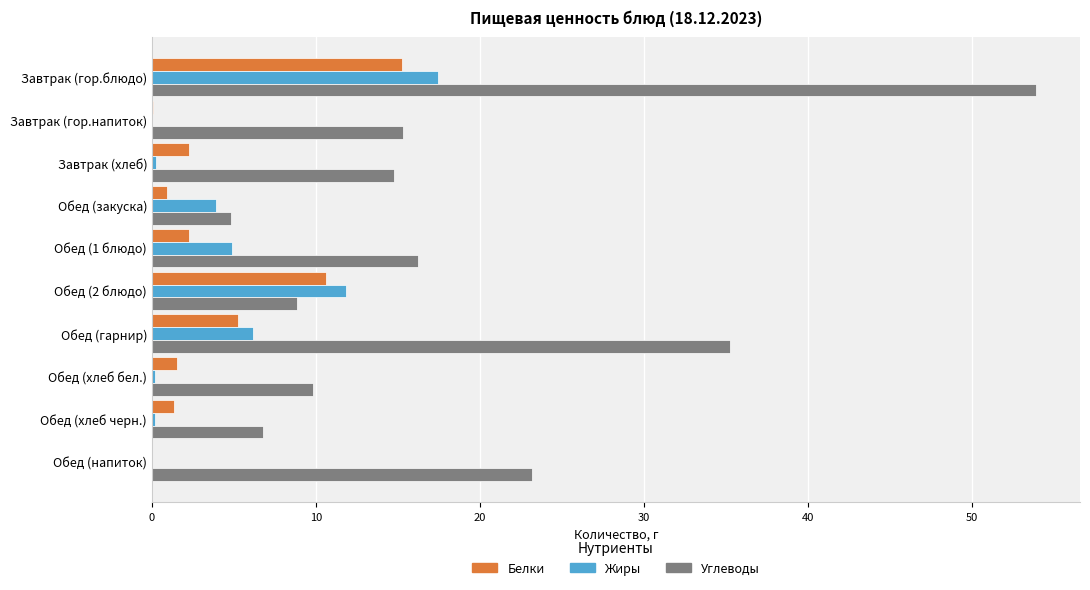

Between Завтрак (гор.напиток) and Обед (2 блюдо), which series saw the biggest shift?

Жиры